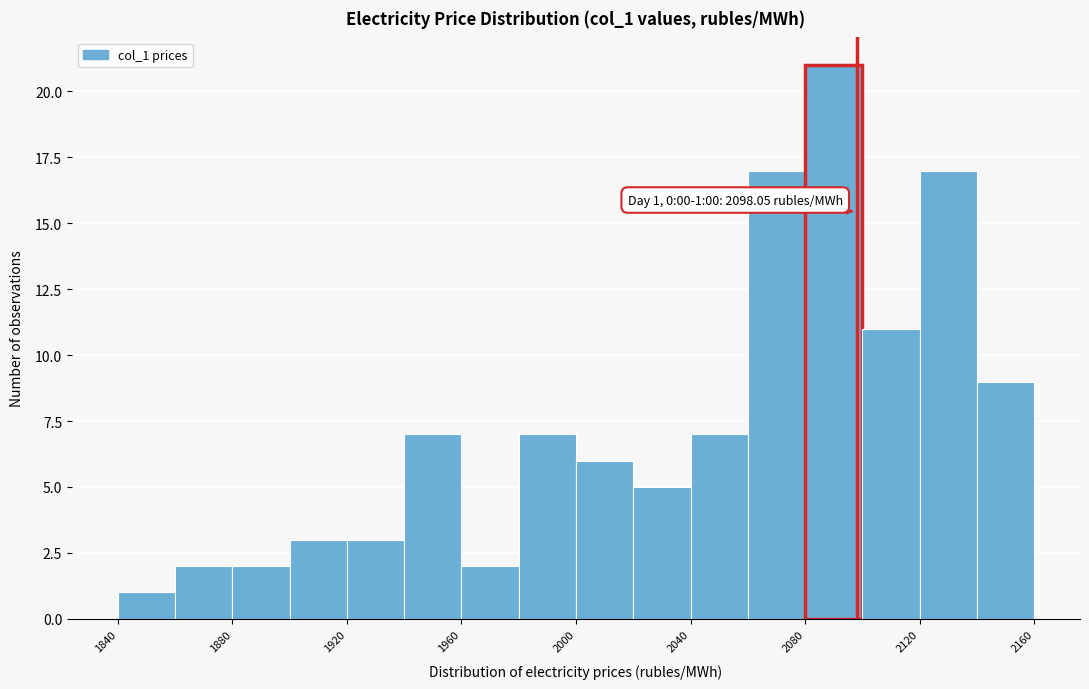

Over which range of the x-axis is the bar tallest?

2080 to 2100